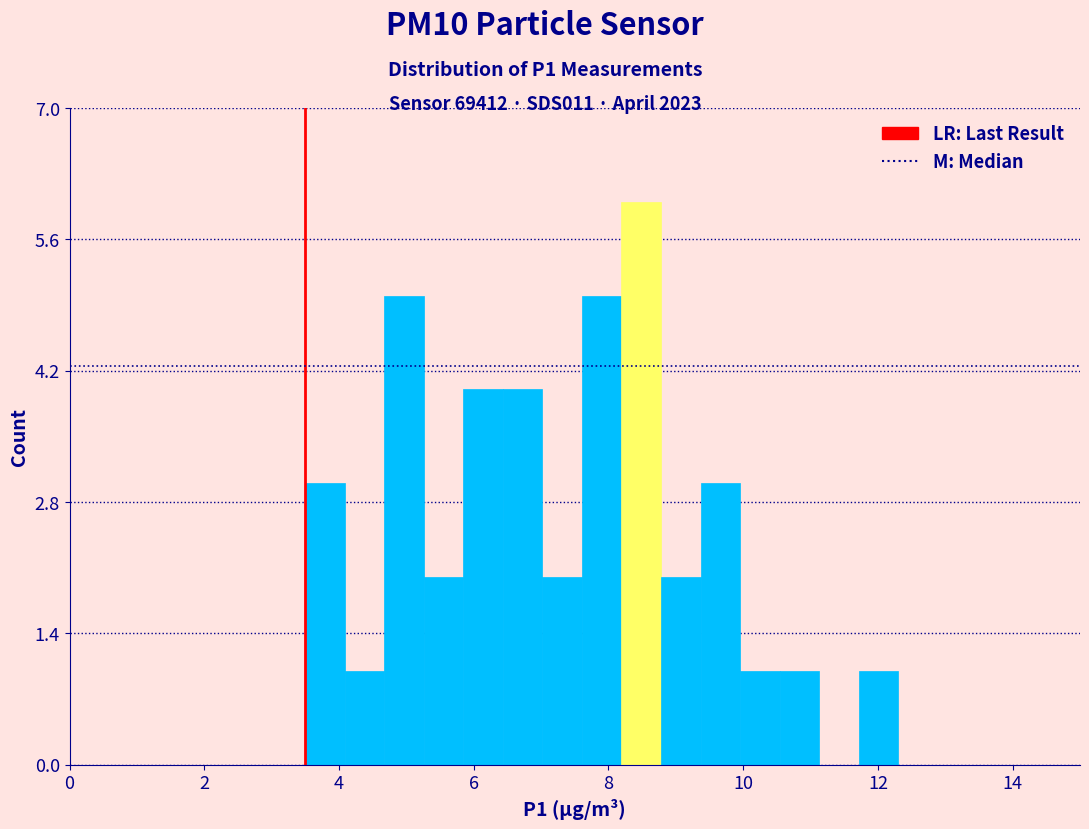

Around what value on the x-axis is the tallest bar? Give the approximate position of its centre, as read against the axis.

8.4